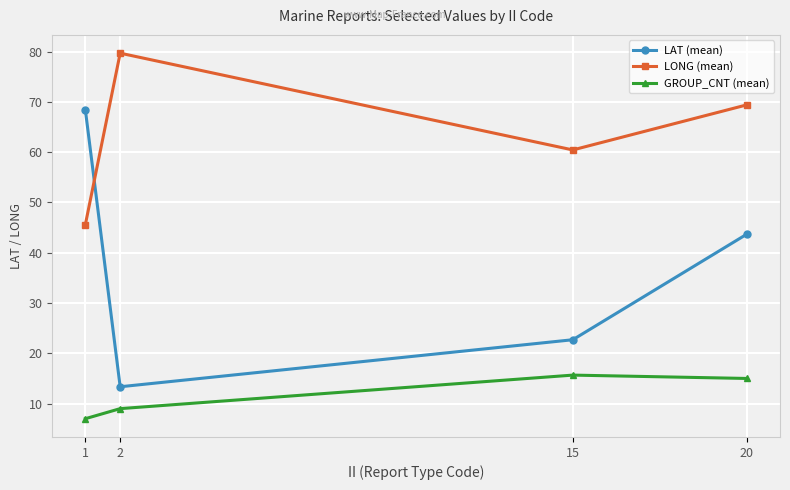

What is the minimum value for GROUP_CNT (mean)?

7.0